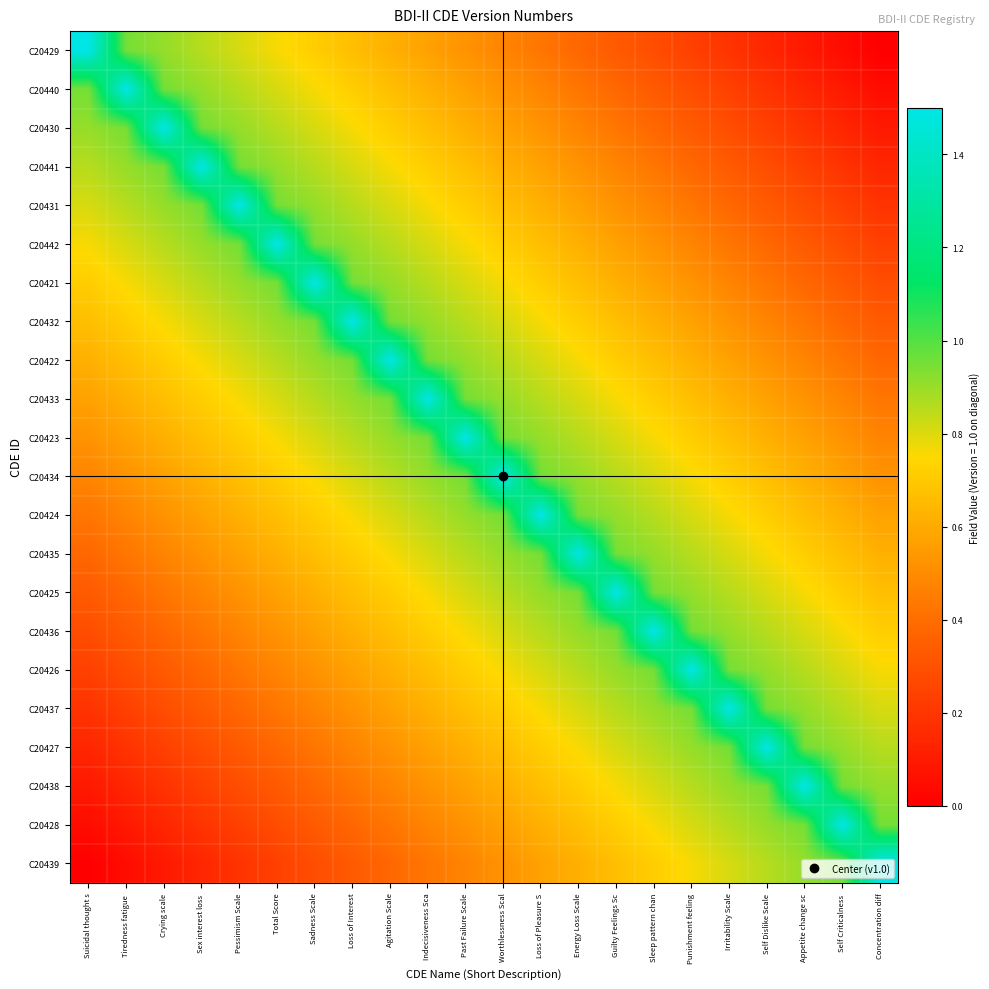

What is the total value across all series at Crying scale?

13.3